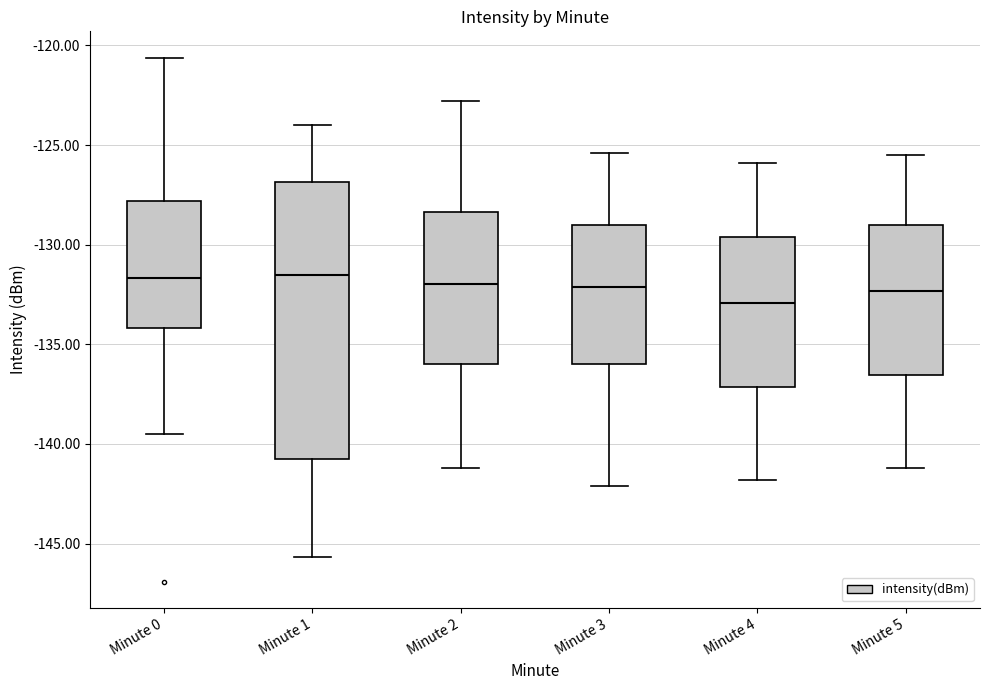

Reading left to right, transcribe this box plot: for each box, give where its median line is, the range the box spans, and where its two whiskers end, as read against the y-axis. The values are not printed on the chart, so give them approximately, as read against the axis.

Minute 0: median -131.5, box -134.0 to -128.0, whiskers -139.5 to -120.5
Minute 1: median -131.5, box -141.0 to -127.0, whiskers -145.5 to -124.0
Minute 2: median -132.0, box -136.0 to -128.5, whiskers -141.0 to -123.0
Minute 3: median -132.0, box -136.0 to -129.0, whiskers -142.0 to -125.5
Minute 4: median -133.0, box -137.0 to -129.5, whiskers -142.0 to -126.0
Minute 5: median -132.5, box -136.5 to -129.0, whiskers -141.0 to -125.5